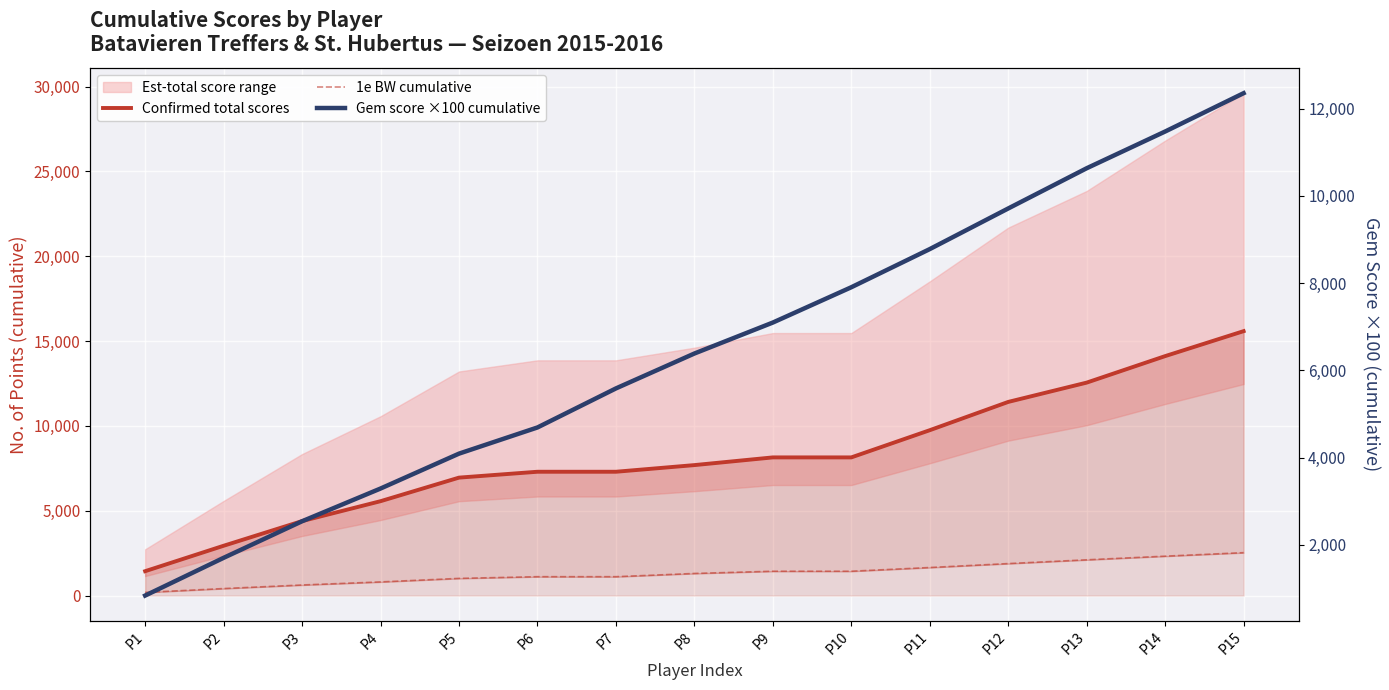

What is the spread (max minus min) of values at P6?

6185.0